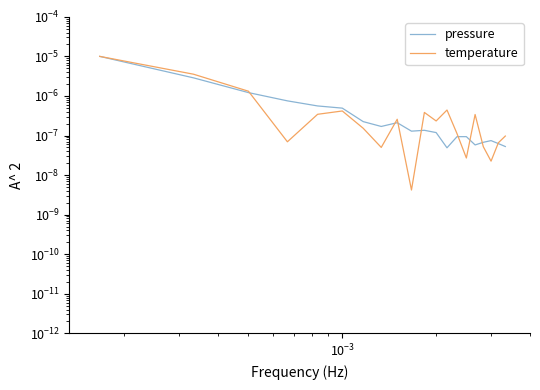

Which series has the largest total across all categories?

temperature